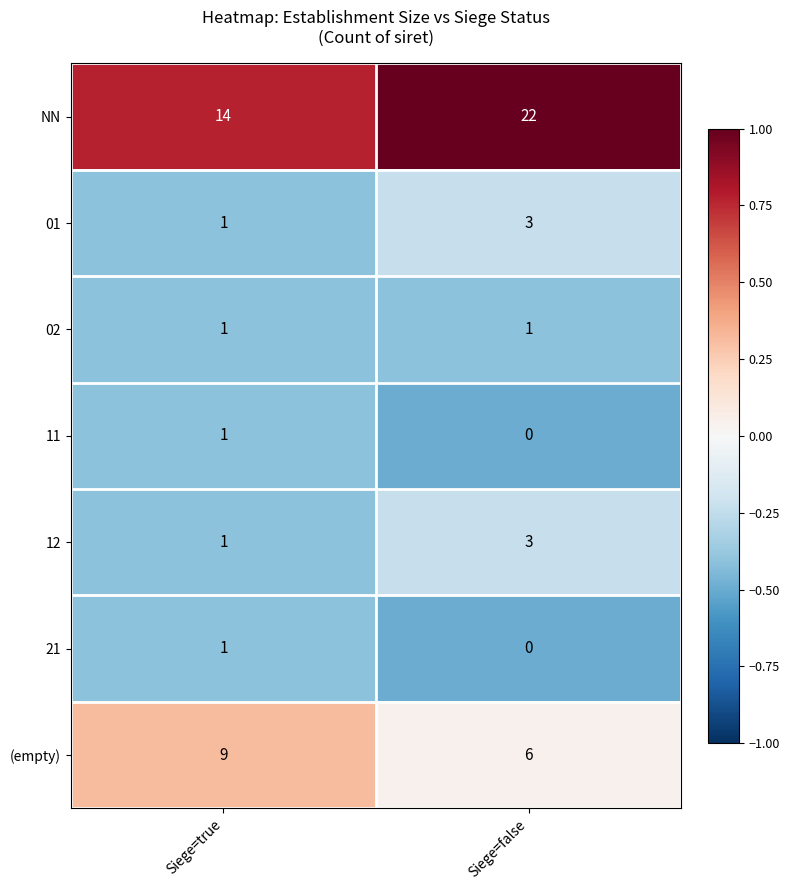

Reading left to right, list all the values displayed in this chart.

NN: 14	22
01: 1	3
02: 1	1
11: 1	0
12: 1	3
21: 1	0
(empty): 9	6